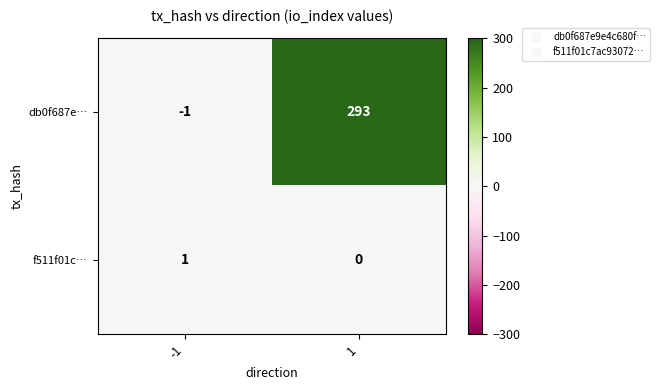

True or false: db0f687e… has a value of 203 at 1.

False